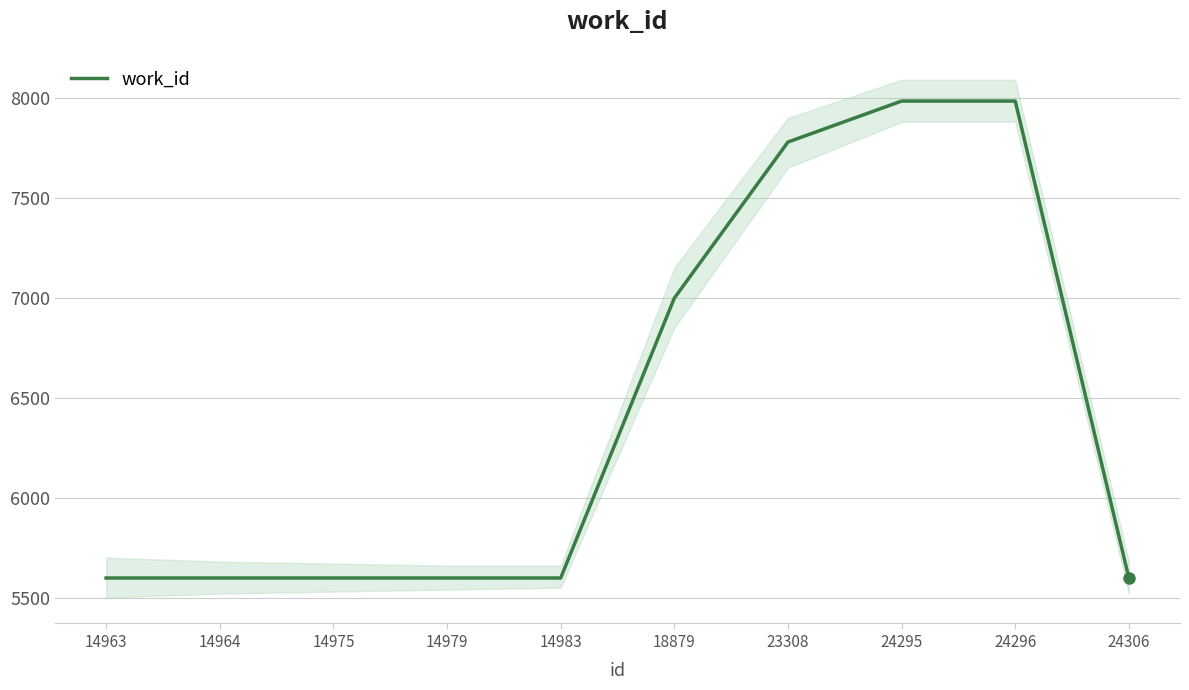

Count the number of values greater than 5598.

4